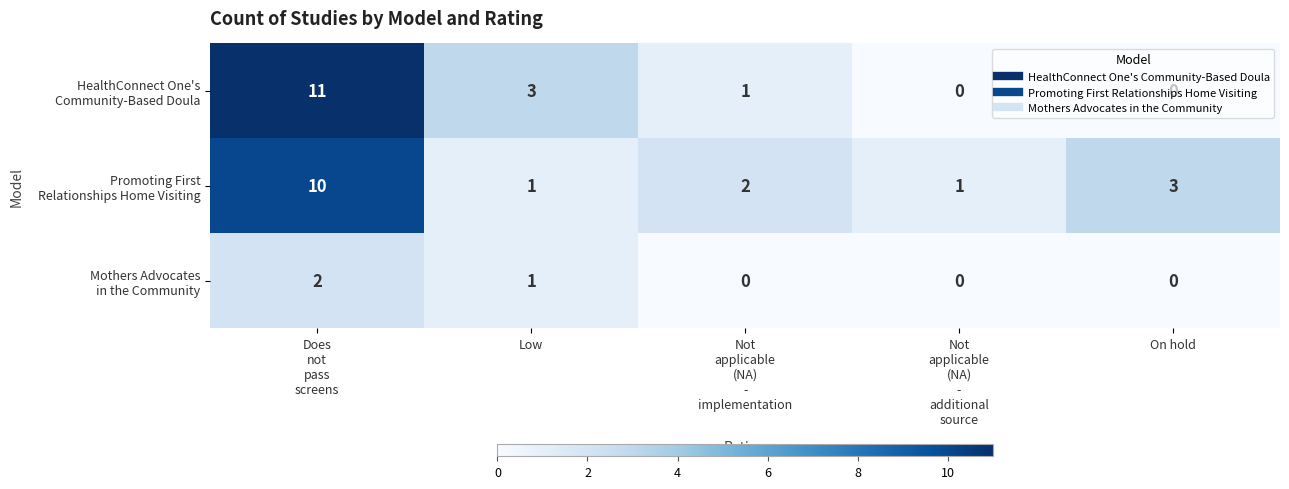

What is the greatest value displayed?

11